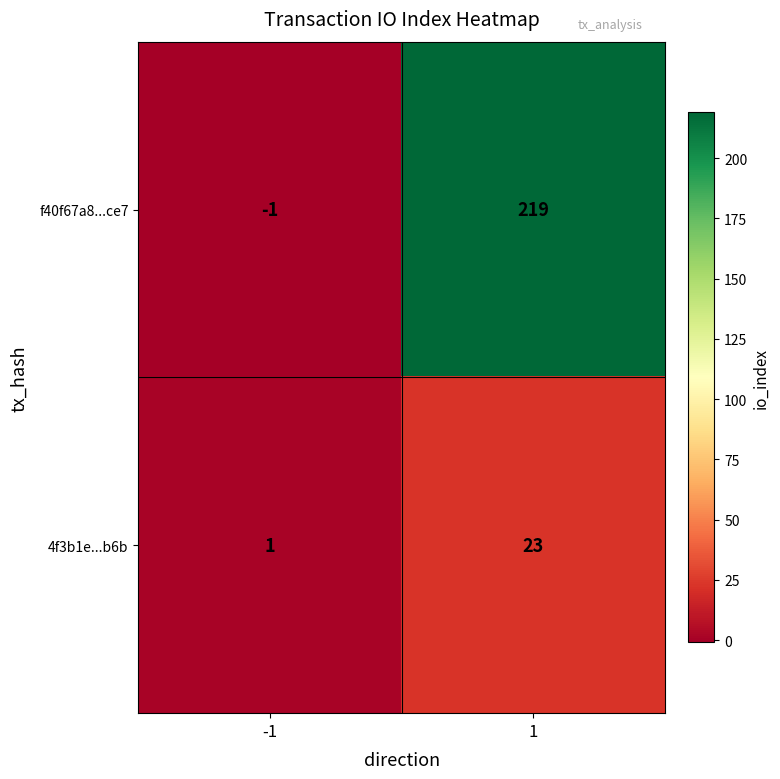

How many distinct data groups are displayed?

2